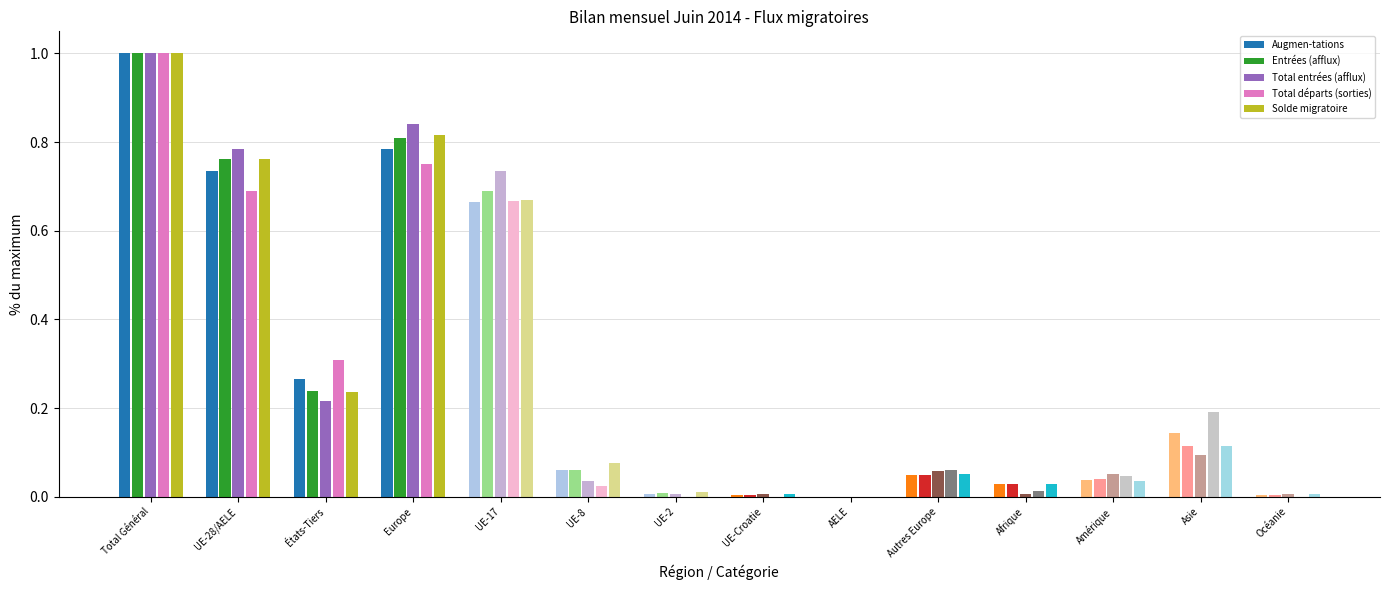

What is the sum of all Total départs (sorties) values?

3.8